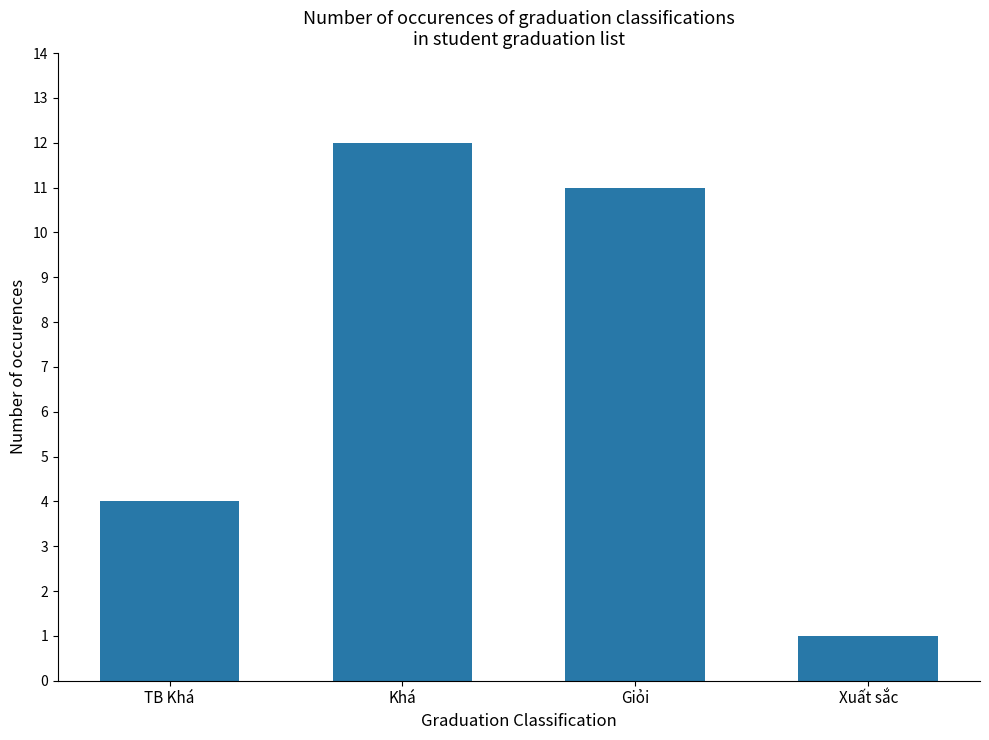

How many values are below 11?

2